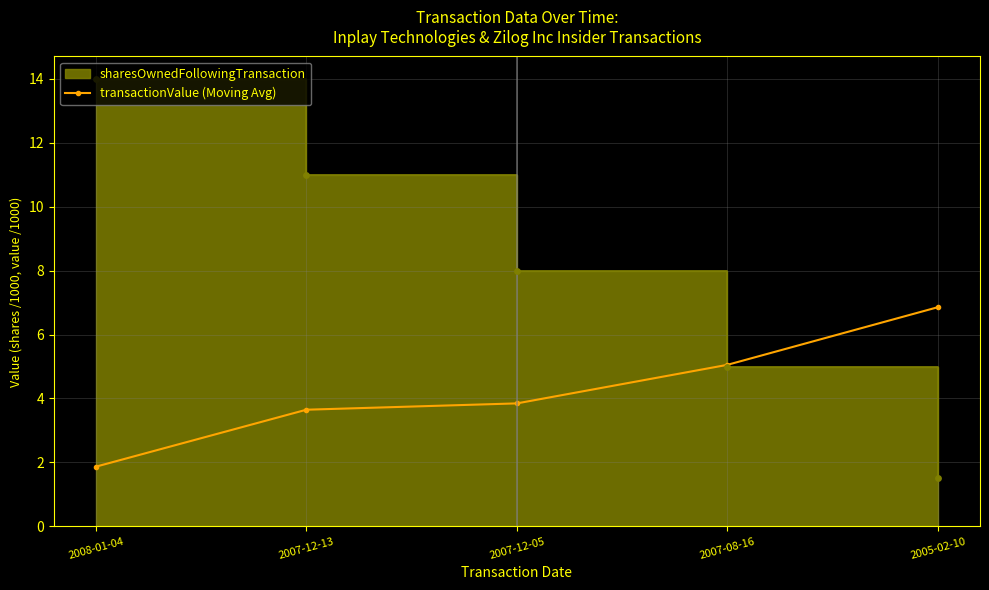

Approximately how many times larger is the value at 2008-01-04 compared to 2007-08-16?

0.4